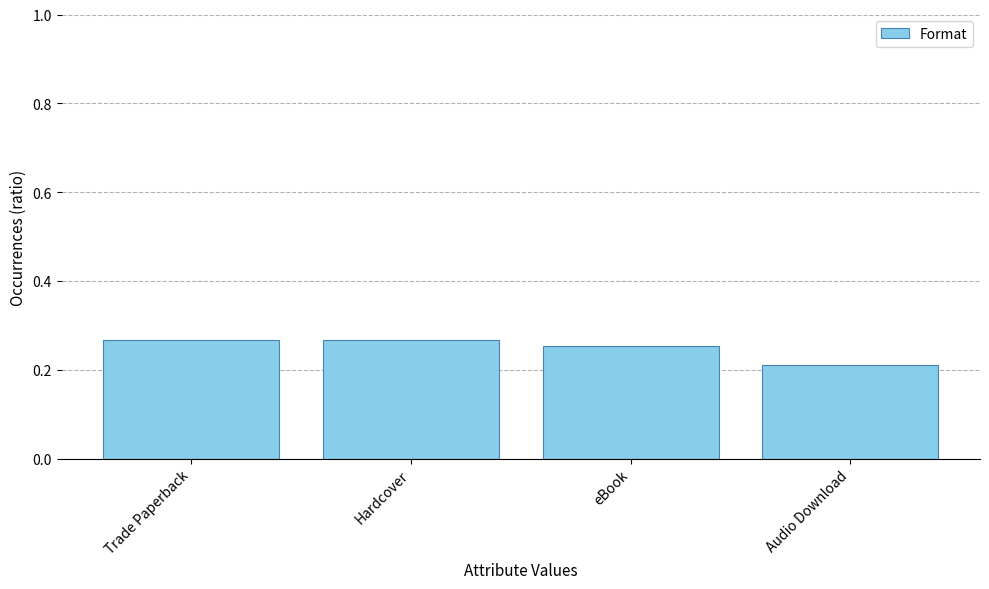

What is the sum of the values at Hardcover and eBook?

0.5